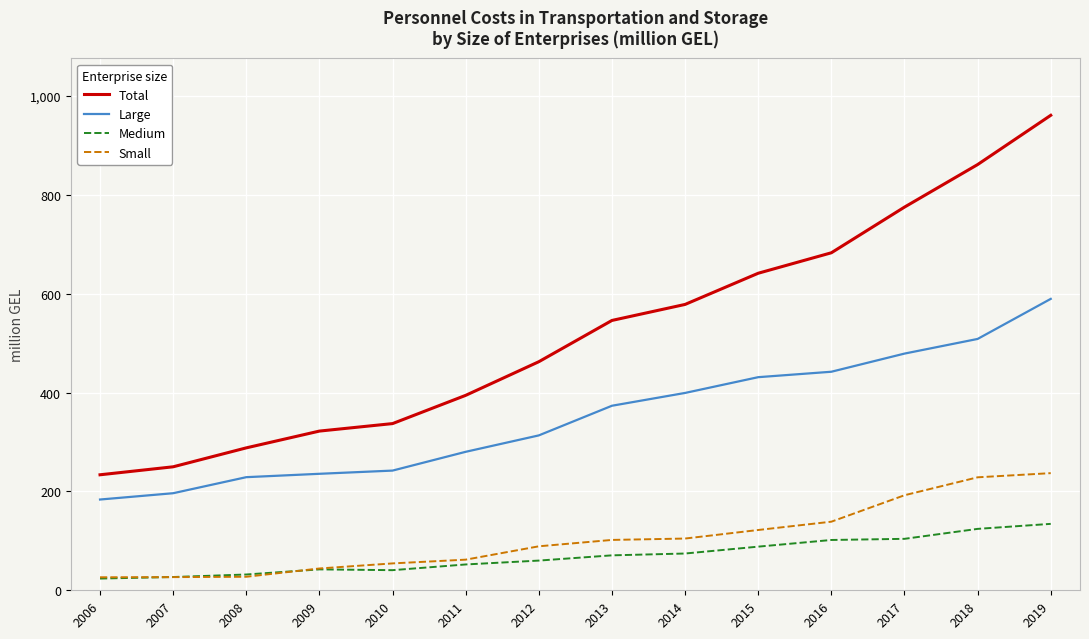

At how many categories does at least one series exceed 178?

14